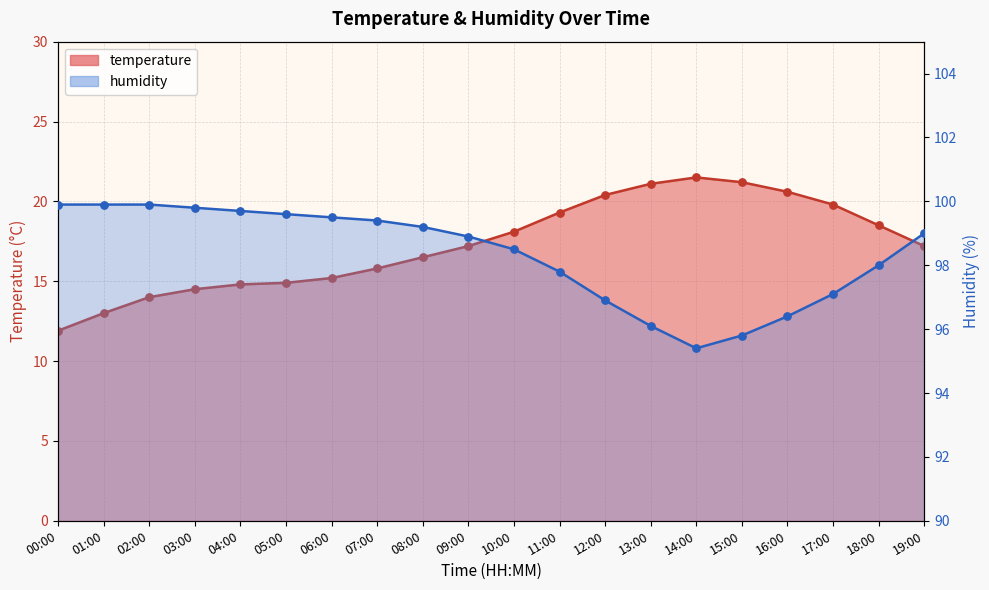

What is the total value across all series at 17:00?

116.9